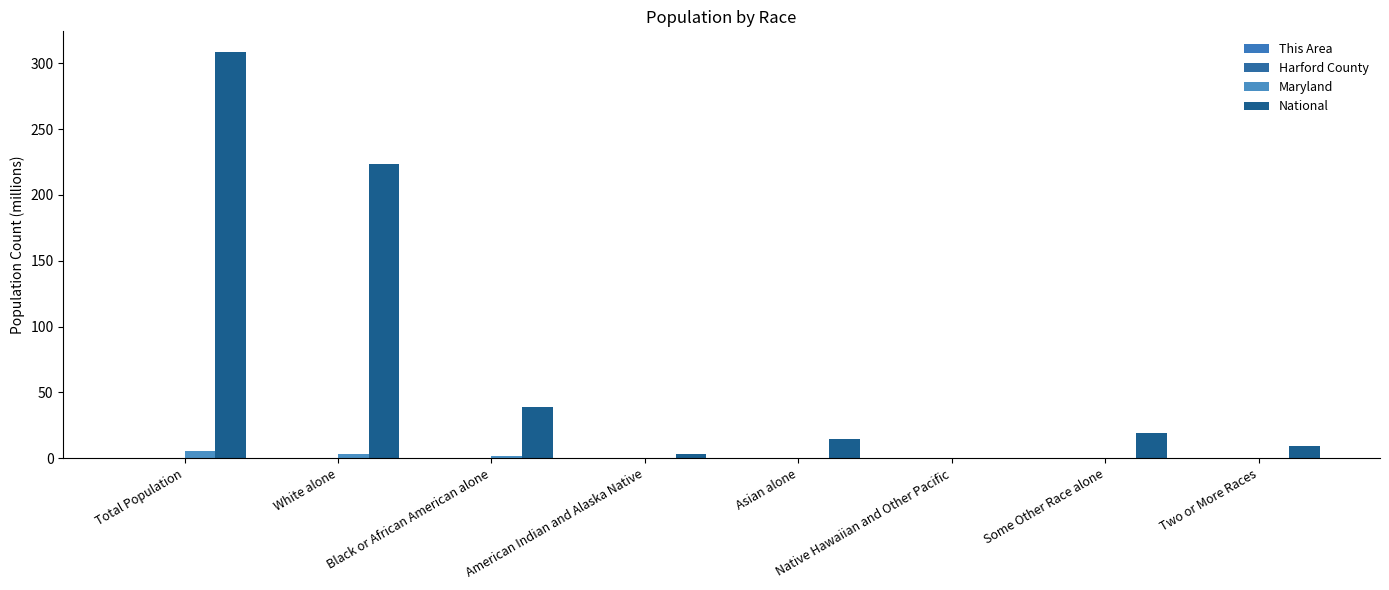

Which series changed the most between White alone and Black or African American alone?

National